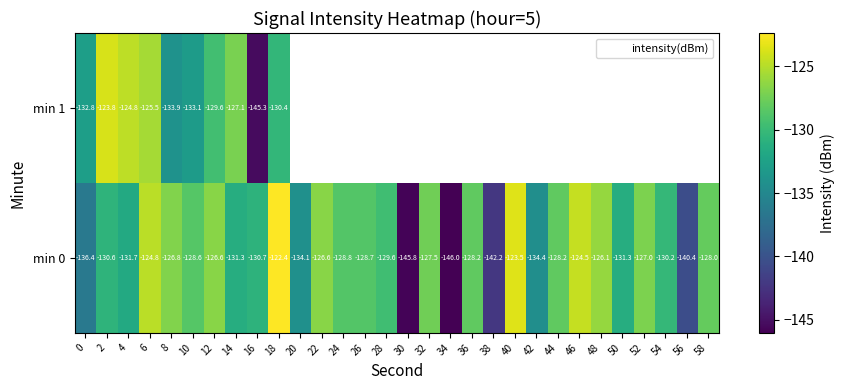

How many values in the min 0 series exceed -128?

11